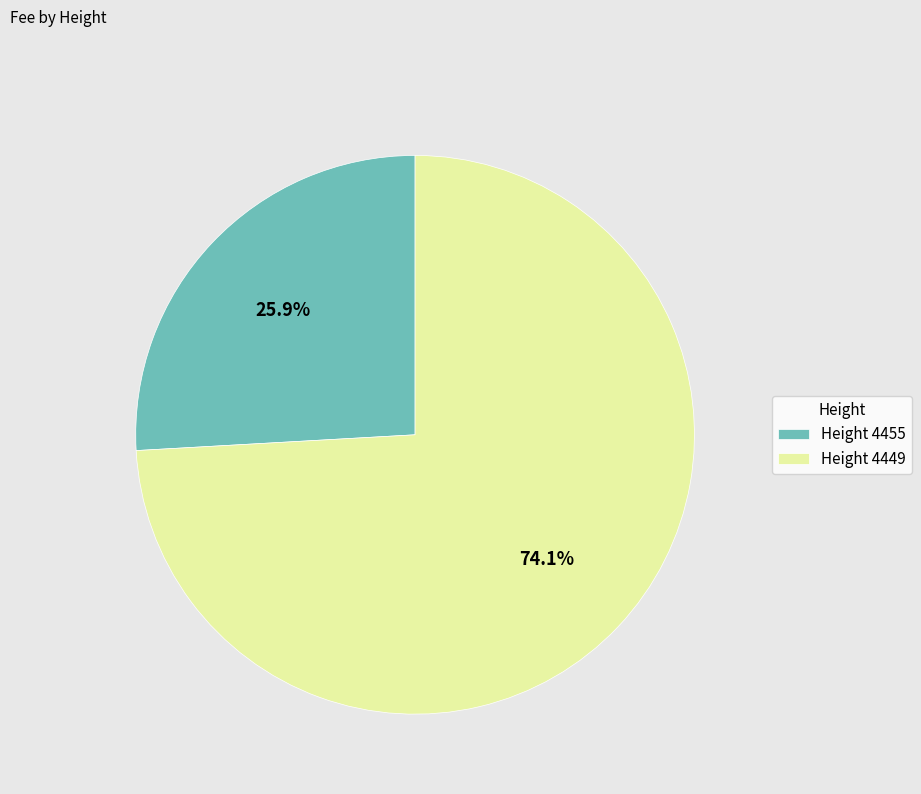

Does any single category account for the majority?

Yes